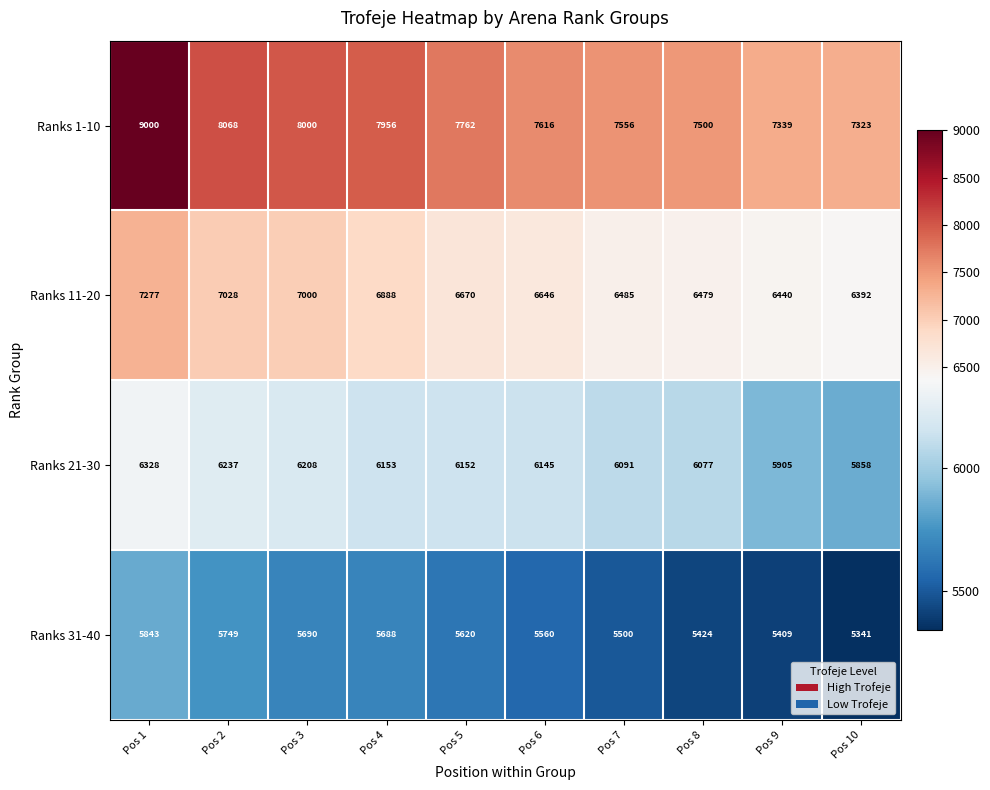

The value of Ranks 11-20 at Pos 7 is 6485. True or false?

True